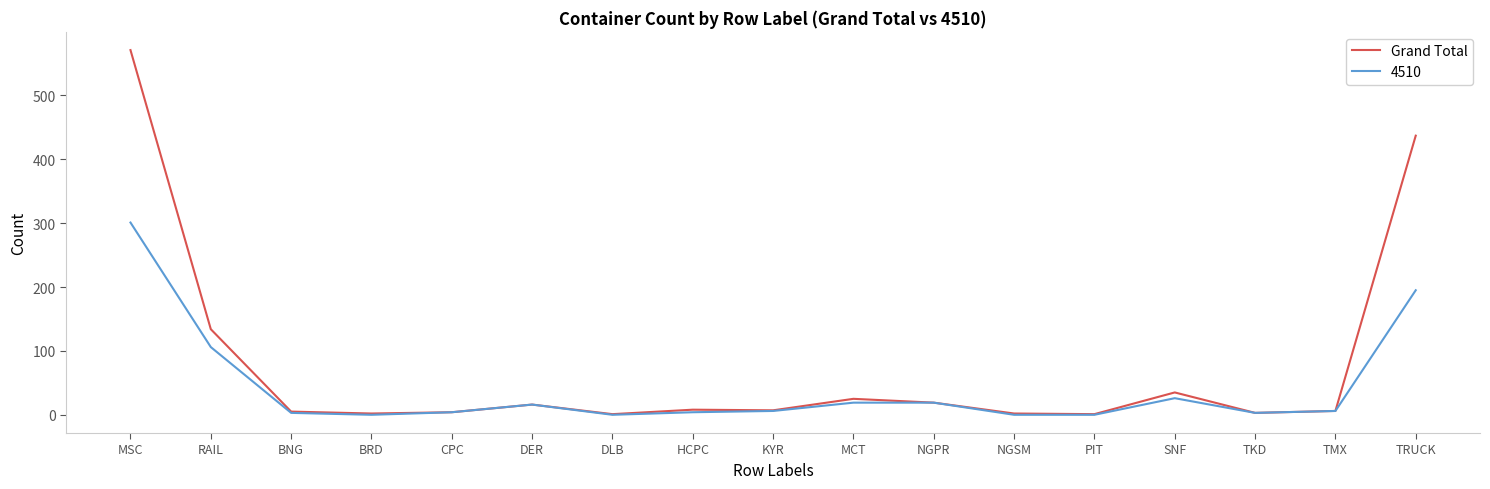

Which series changed the most between RAIL and DER?

Grand Total